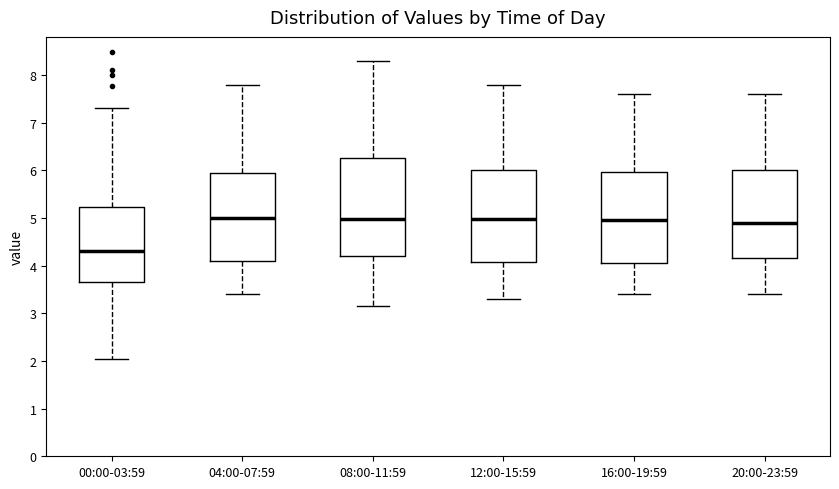

Reading left to right, transcribe this box plot: for each box, give where its median line is, the range the box spans, and where its two whiskers end, as read against the y-axis. The values are not printed on the chart, so give them approximately, as read against the axis.

00:00-03:59: median 4.3, box 3.7 to 5.2, whiskers 2.1 to 7.3
04:00-07:59: median 5.0, box 4.1 to 6.0, whiskers 3.4 to 7.8
08:00-11:59: median 5.0, box 4.2 to 6.3, whiskers 3.2 to 8.3
12:00-15:59: median 5.0, box 4.1 to 6.0, whiskers 3.3 to 7.8
16:00-19:59: median 5.0, box 4.1 to 6.0, whiskers 3.4 to 7.6
20:00-23:59: median 4.9, box 4.2 to 6.0, whiskers 3.4 to 7.6